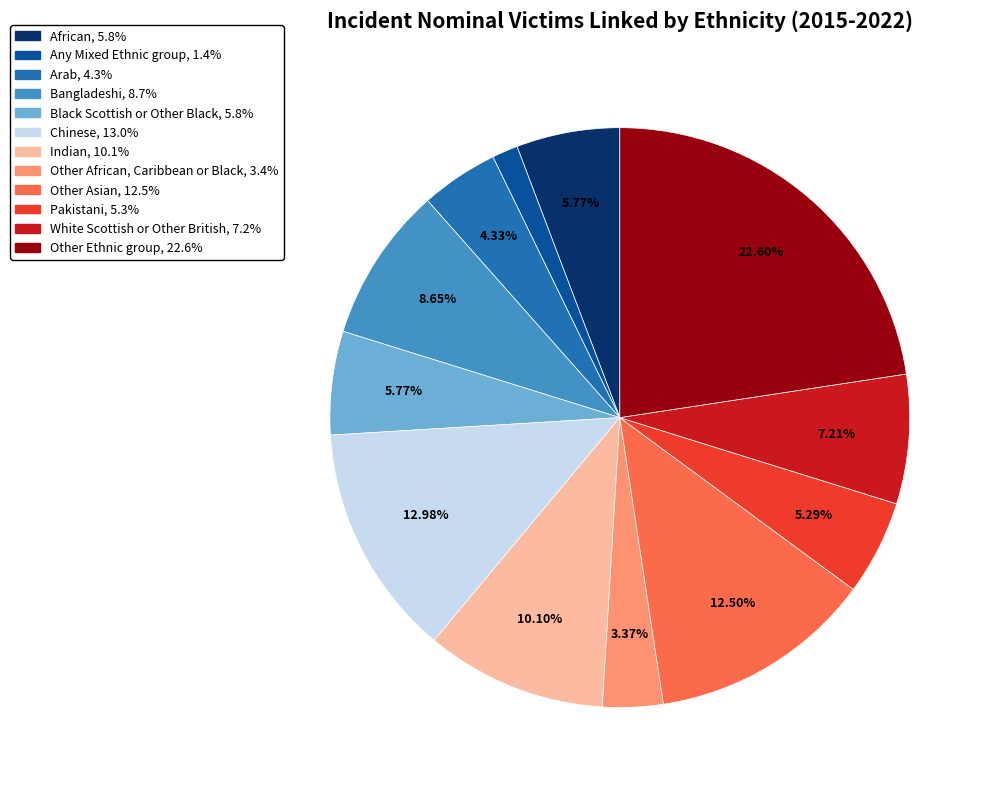

Does Arab represent more than half of the total?

No